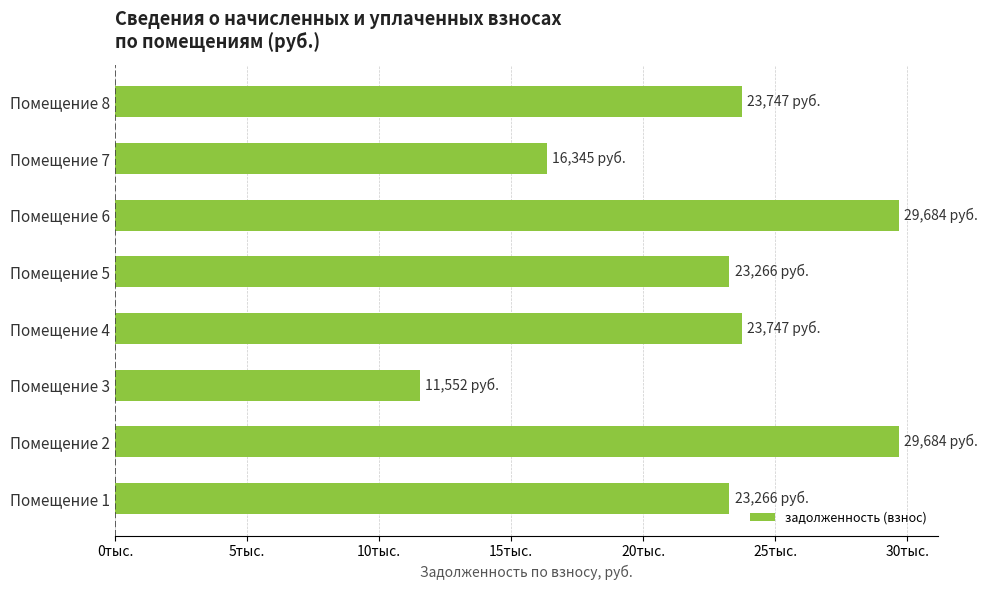

Does the chart contain any negative values?

No